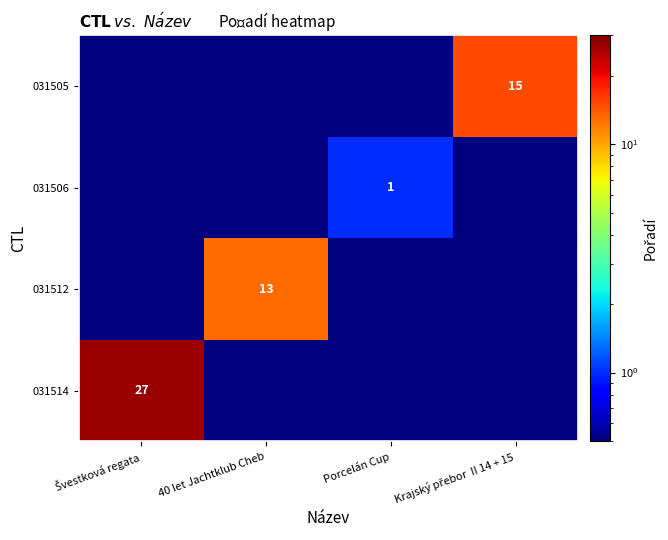

The 031512 series shows 13.0 at 40 let Jachtklub Cheb. True or false?

True